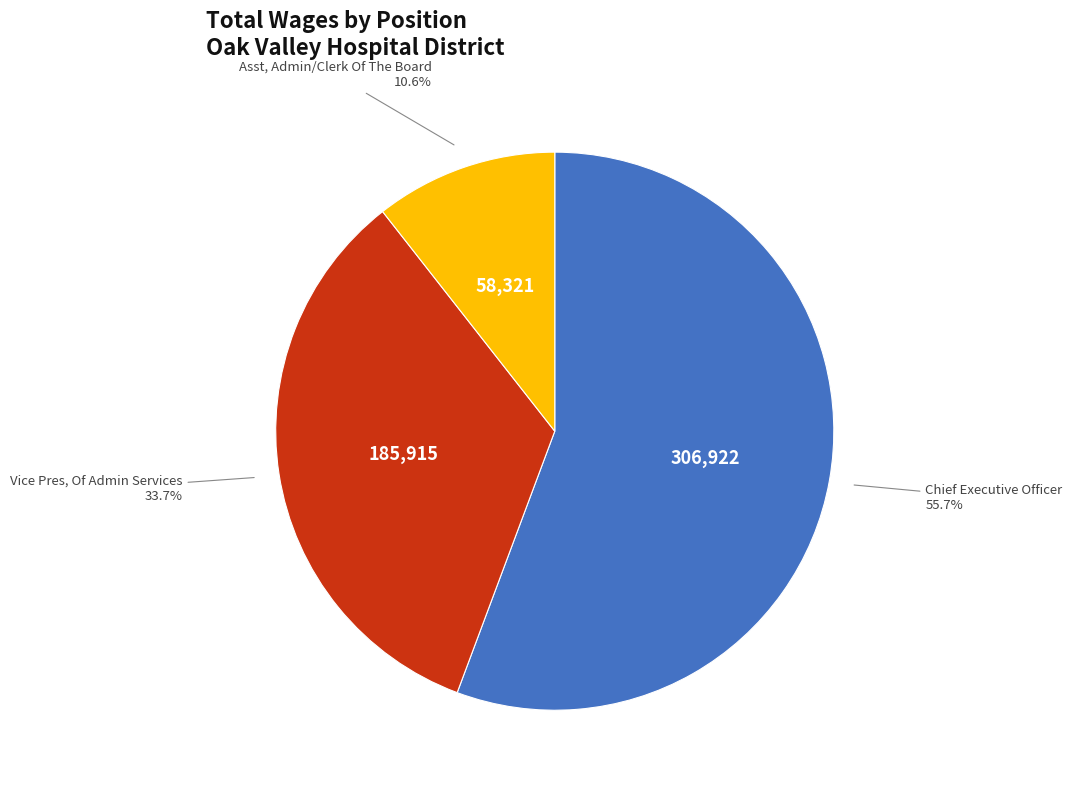

Is there any slice that represents more than half of the pie?

Yes